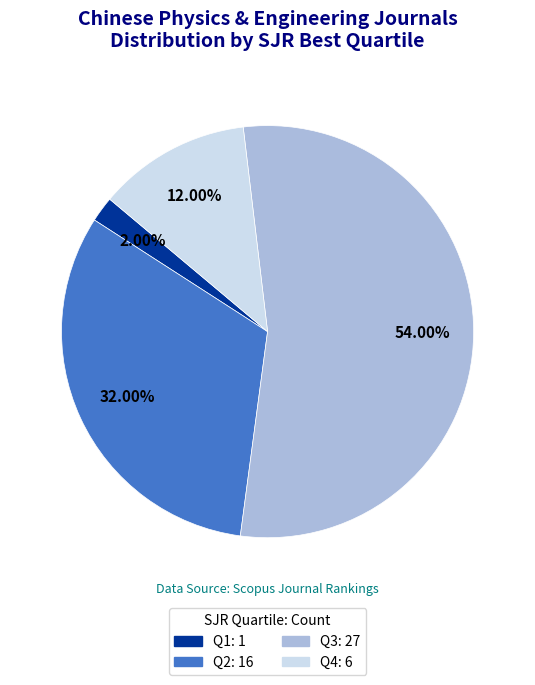

Between Q1 and Q3, which is larger?

Q3